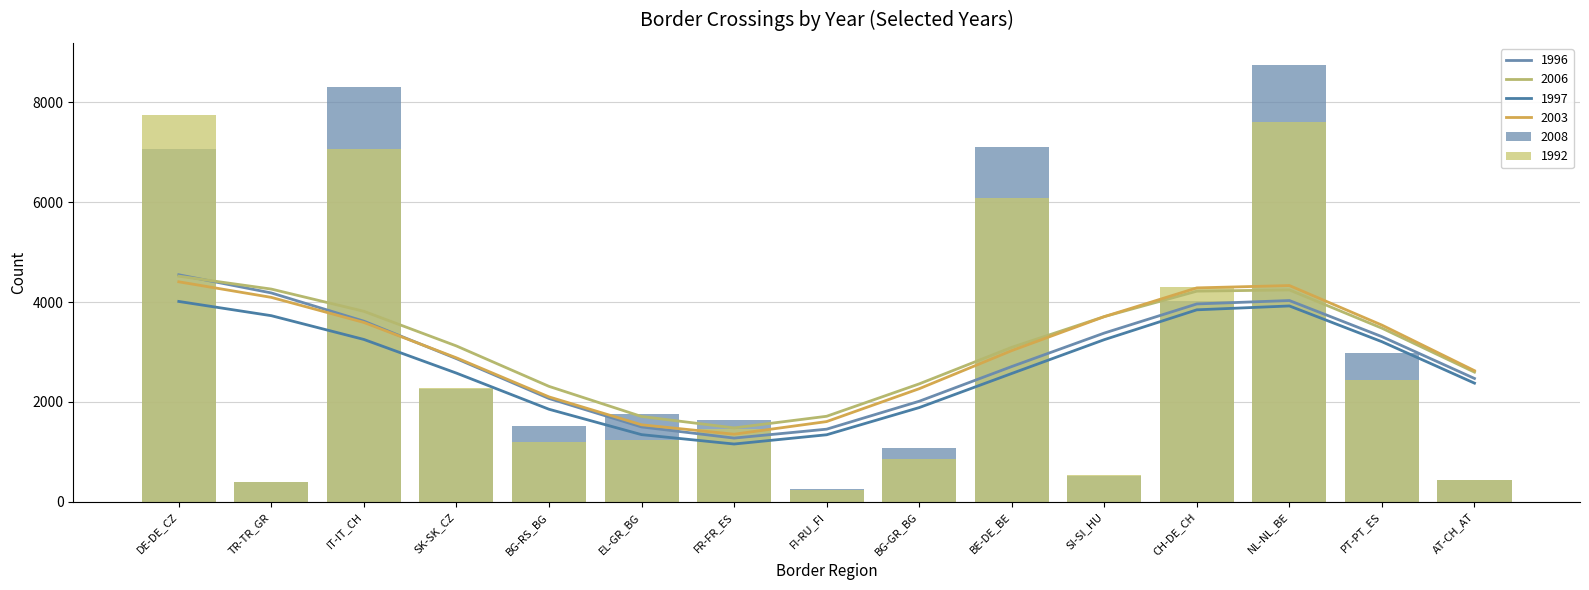

What is the value of the 2006 bar at the 4th from the left?

2282